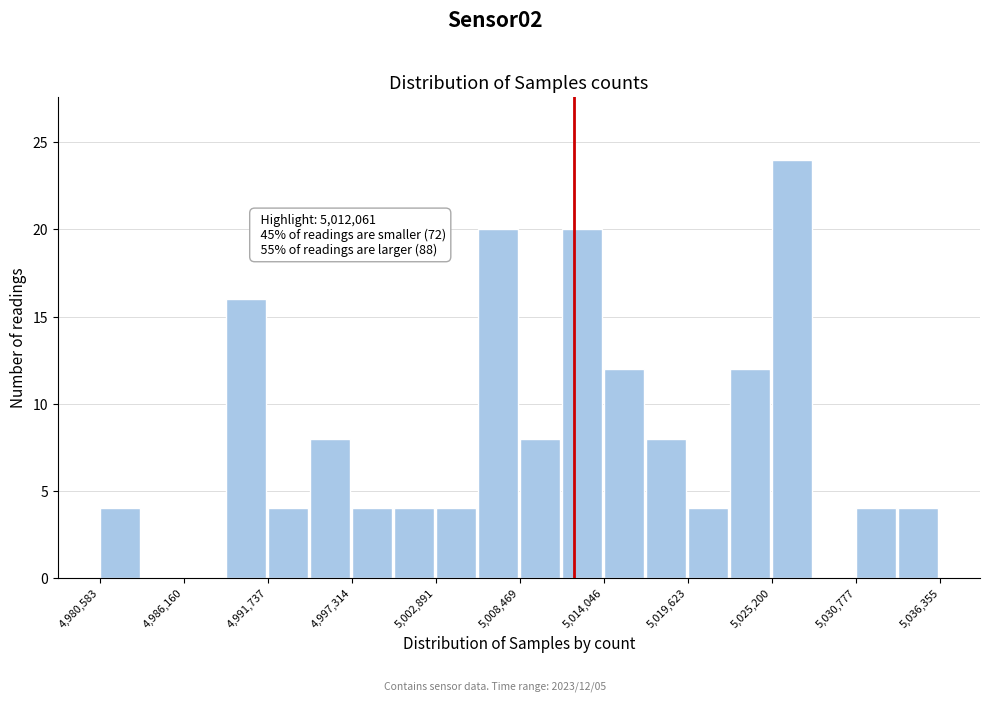

Read against the x-axis, roughly where is the centre of the tallest bar?

5027000